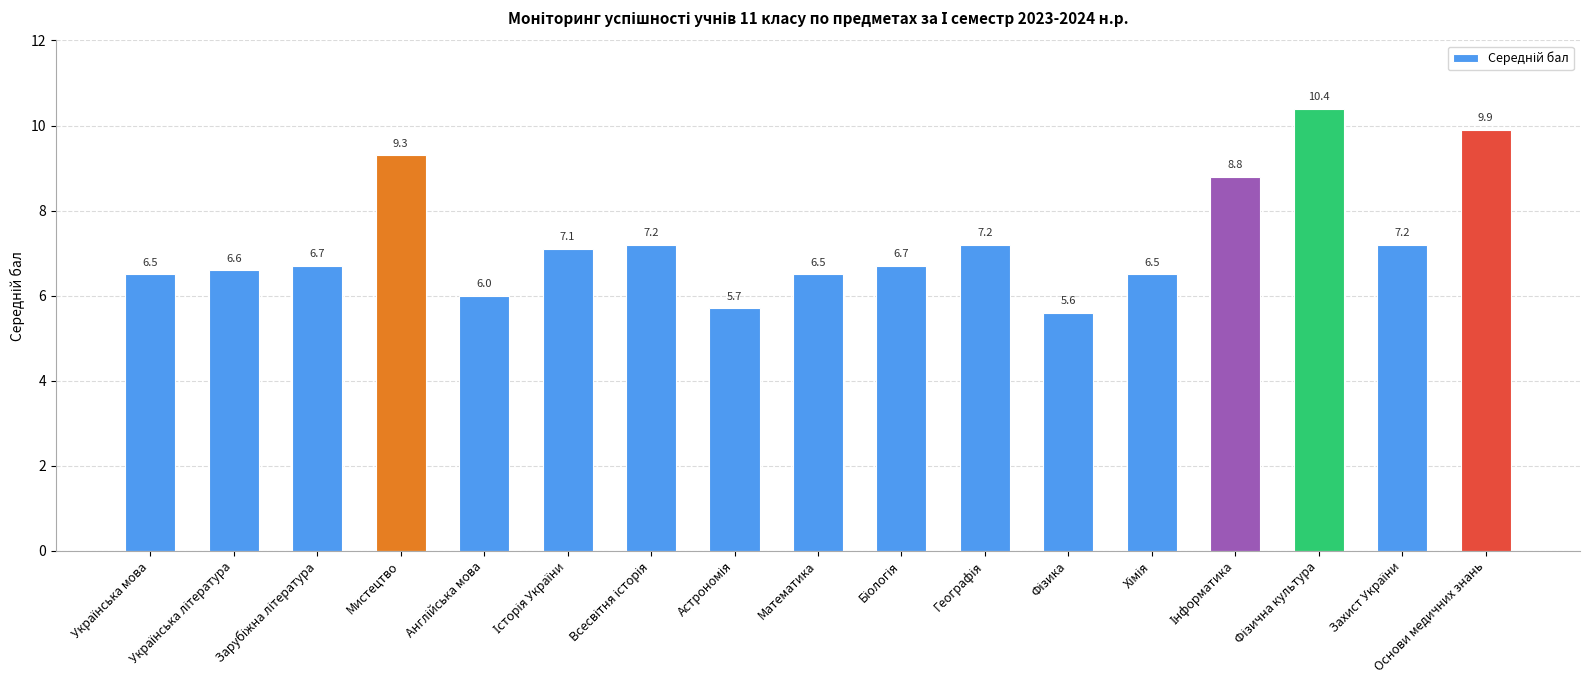

What is the smallest value displayed?

5.6